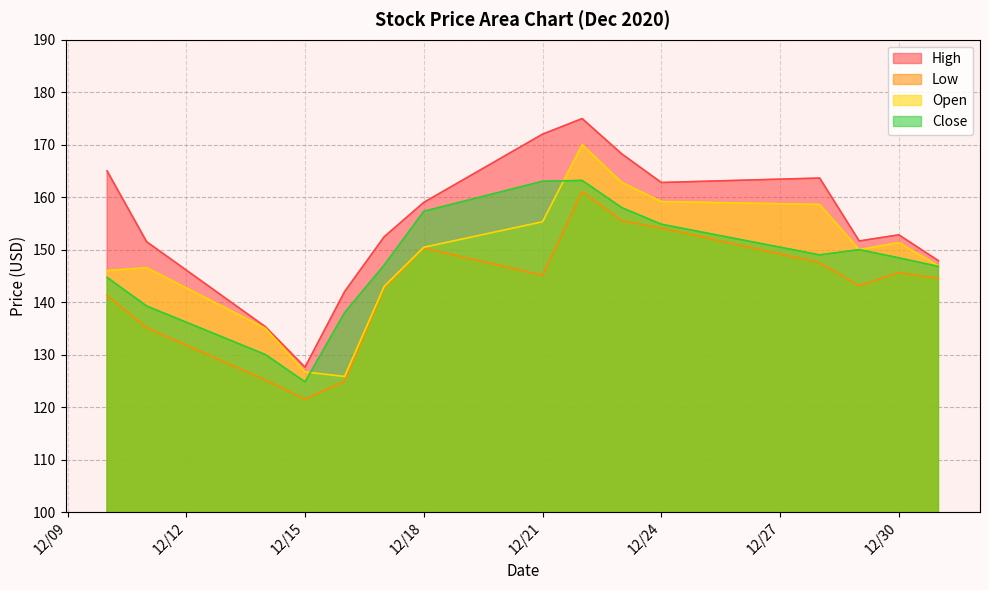

True or false: Low and High cross at least once.

False